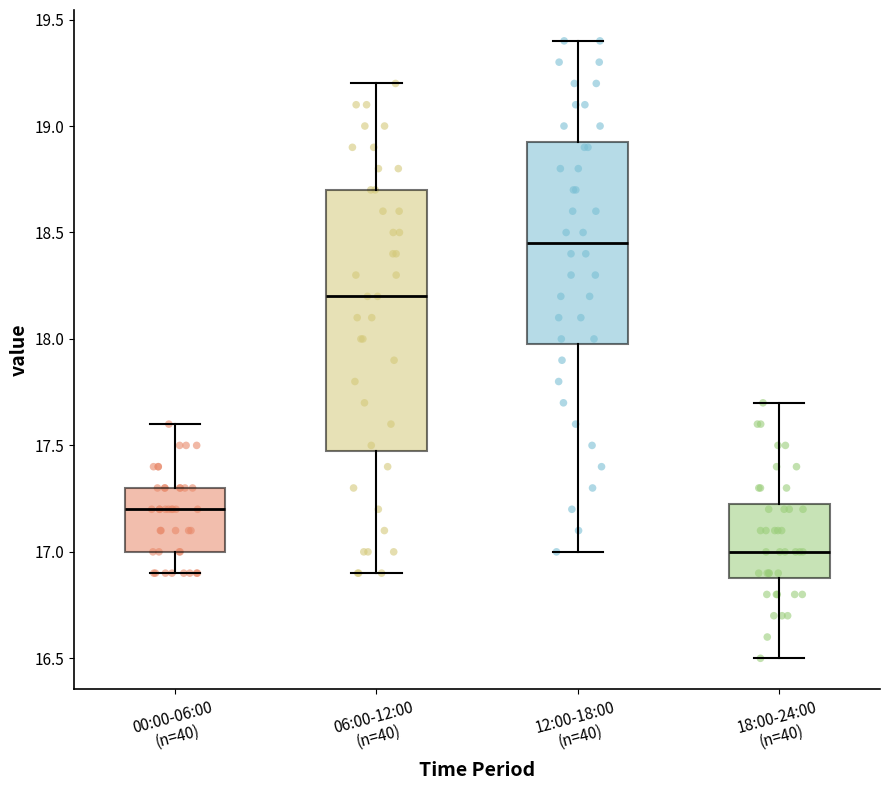

Which box is the tallest, from its lower edge to its upper edge?

06:00-12:00 (n=40)